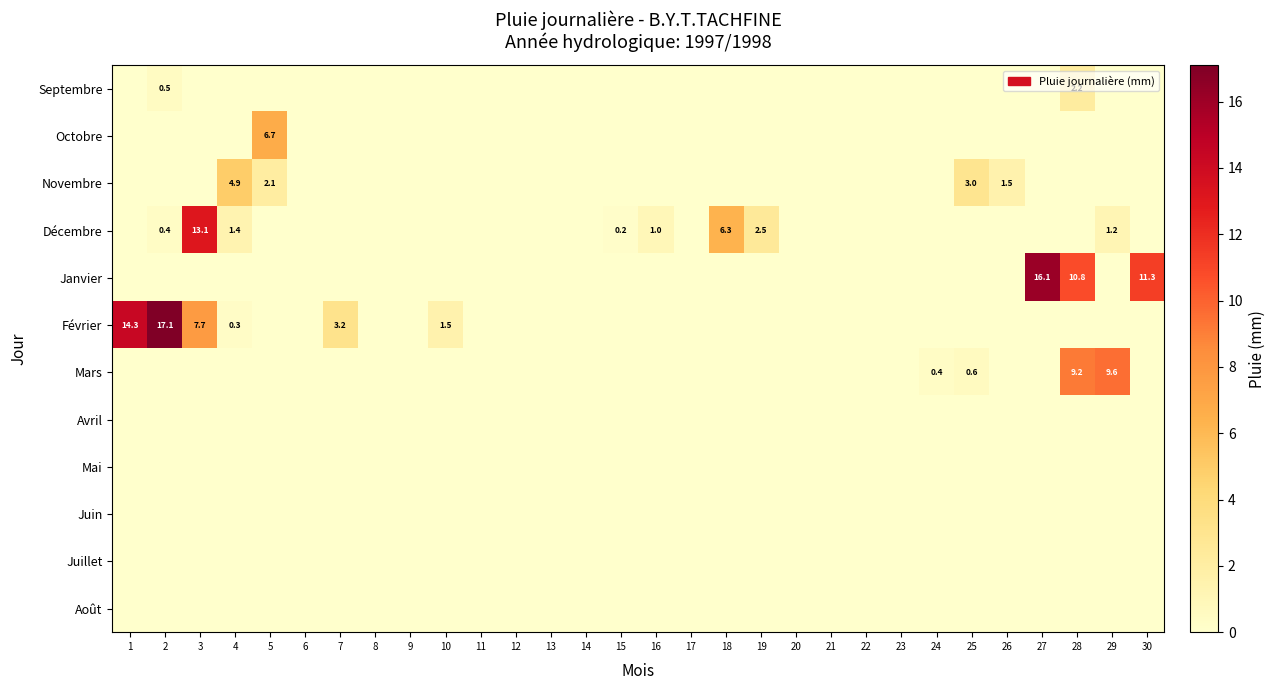

List the labels in order of Juillet value, smallest first.

1, 2, 3, 4, 5, 6, 7, 8, 9, 10, 11, 12, 13, 14, 15, 16, 17, 18, 19, 20, 21, 22, 23, 24, 25, 26, 27, 28, 29, 30